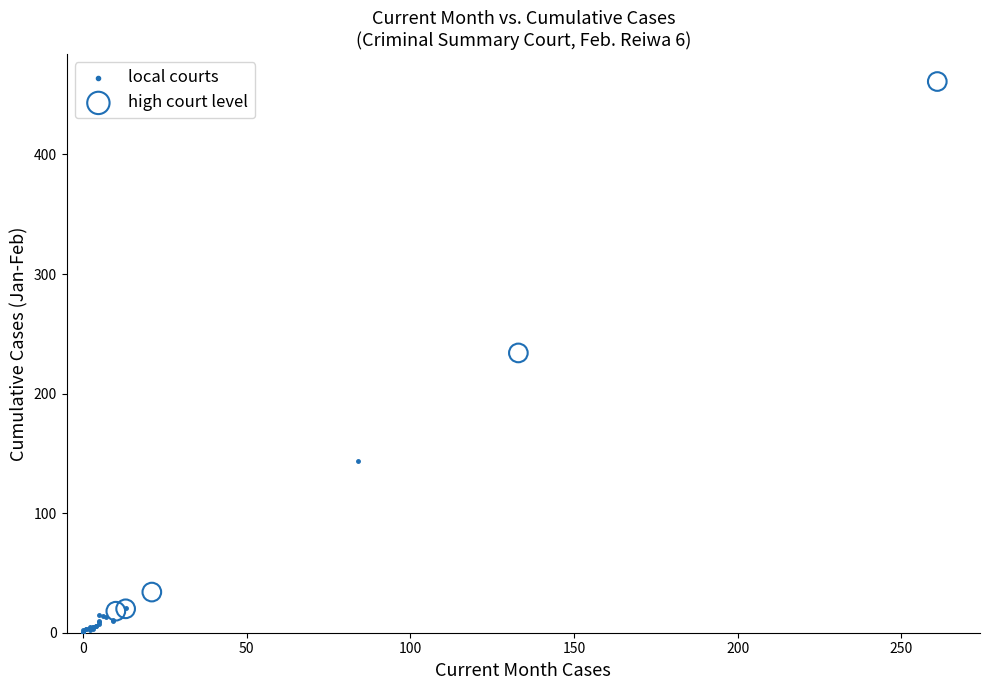

Which series has the widest spread of Y values?

high court level